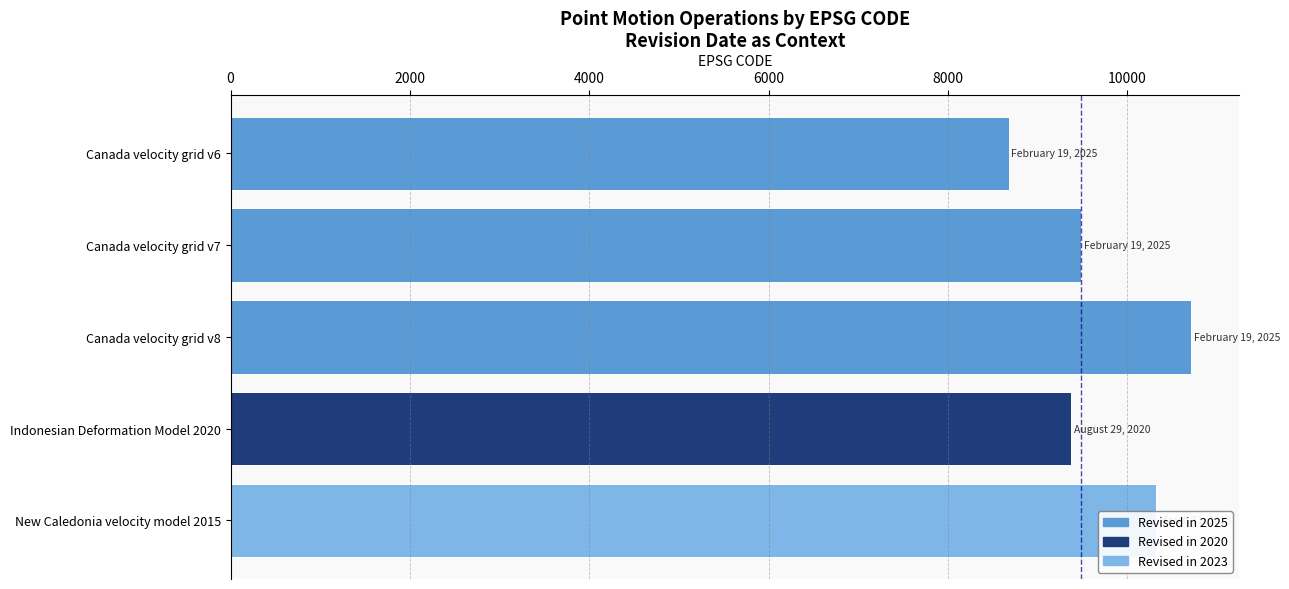

What is the difference between the second highest and minimum values?

1647